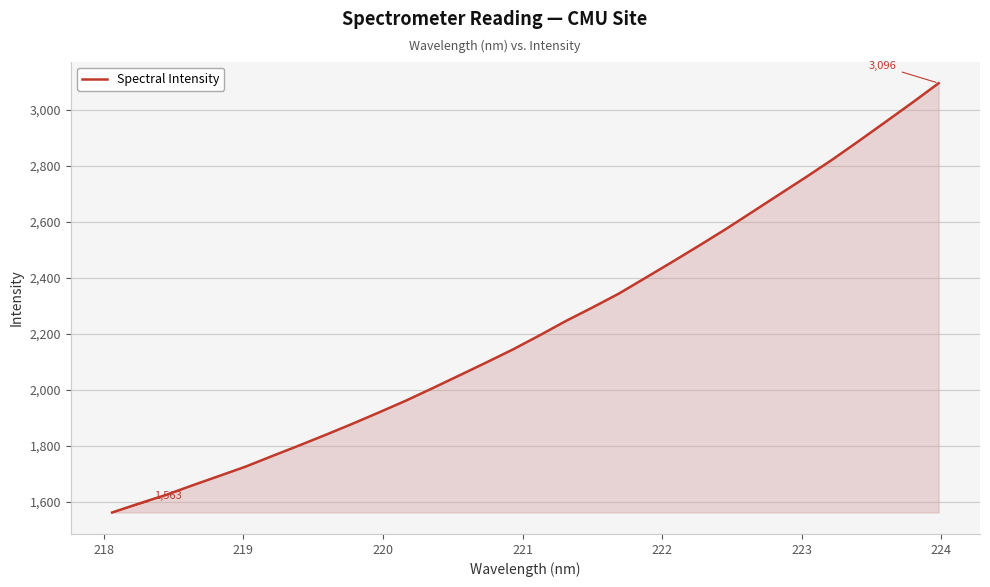

What is the minimum value shown in the chart?

1562.9